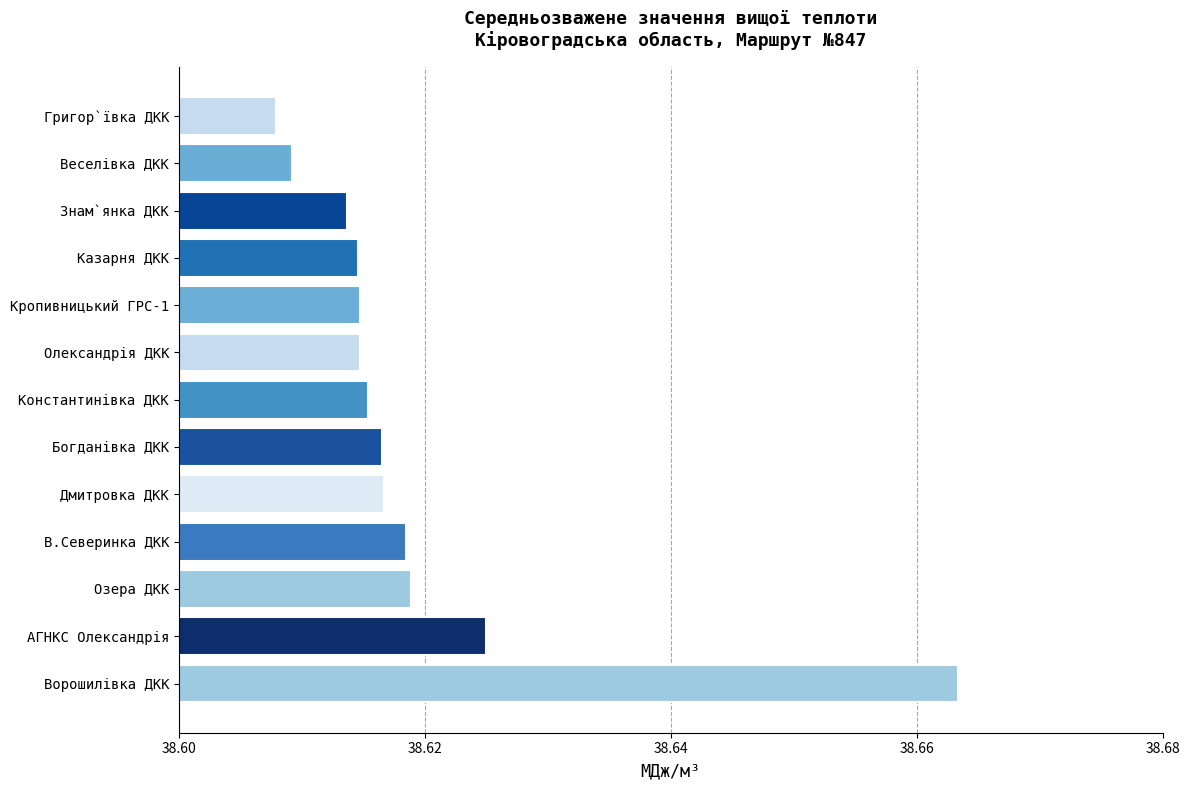

Which label corresponds to the largest value in the chart?

Ворошилівка ДКК